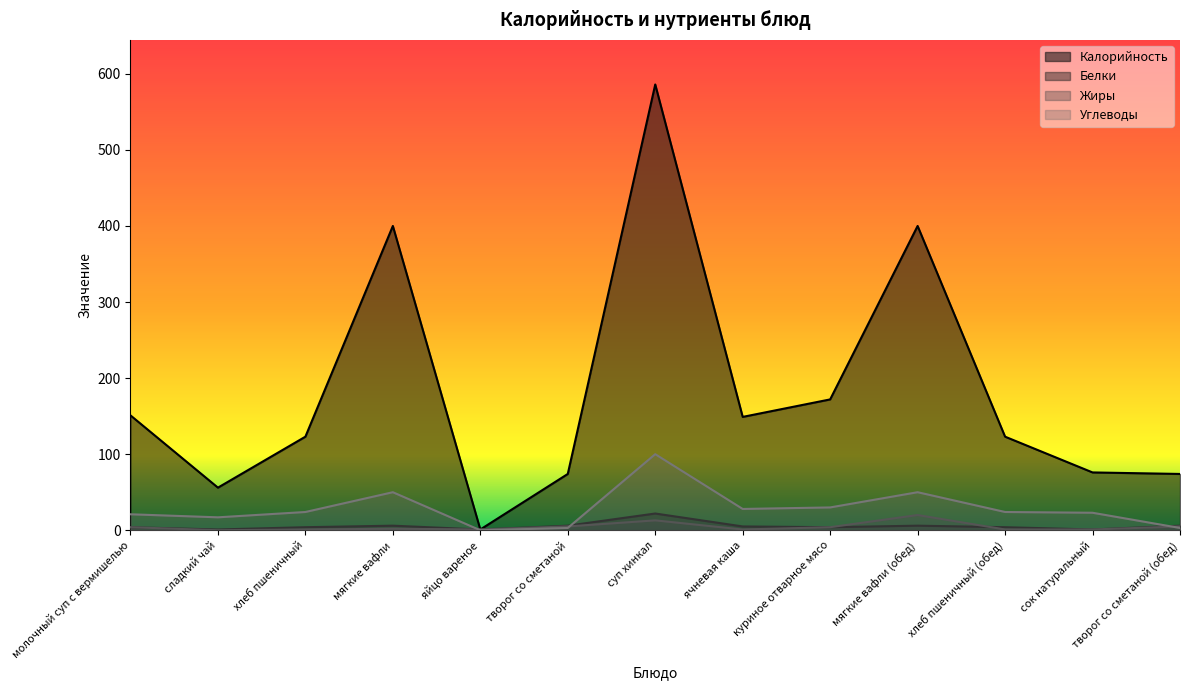

Which series has the largest range (max minus min)?

Калорийность